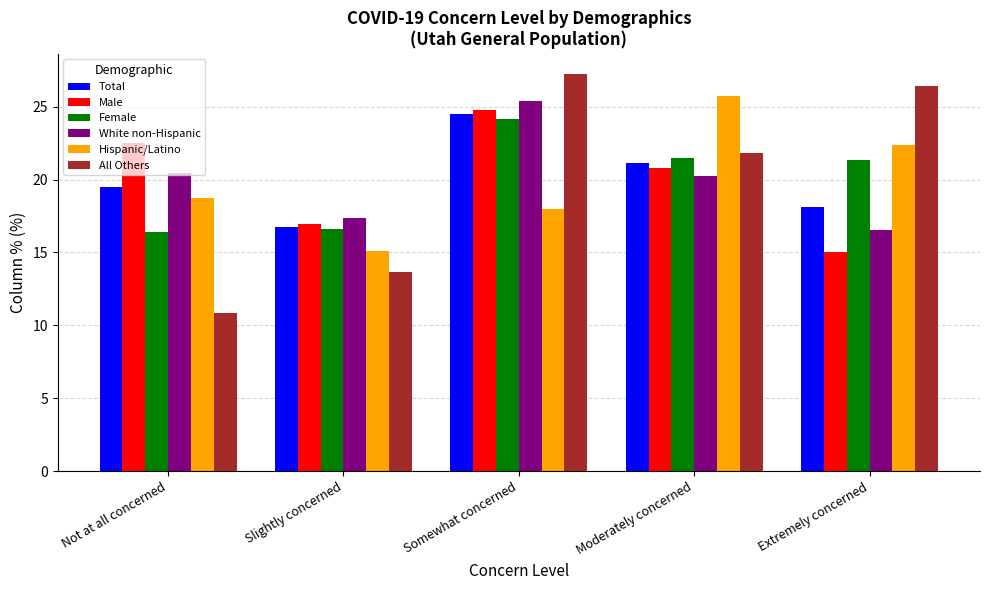

Which series has the widest spread of values?

All Others